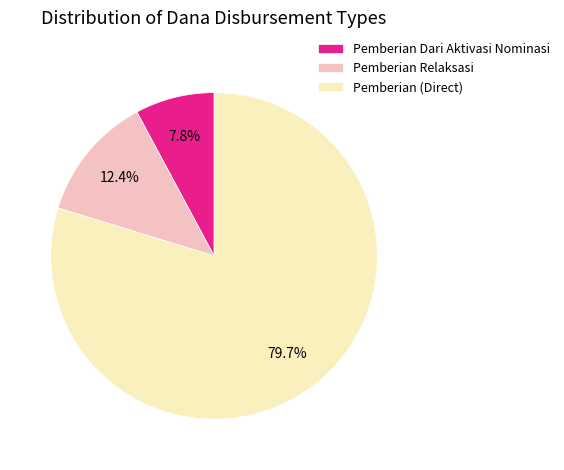

Which slice is the smallest?

Pemberian Dari Aktivasi Nominasi